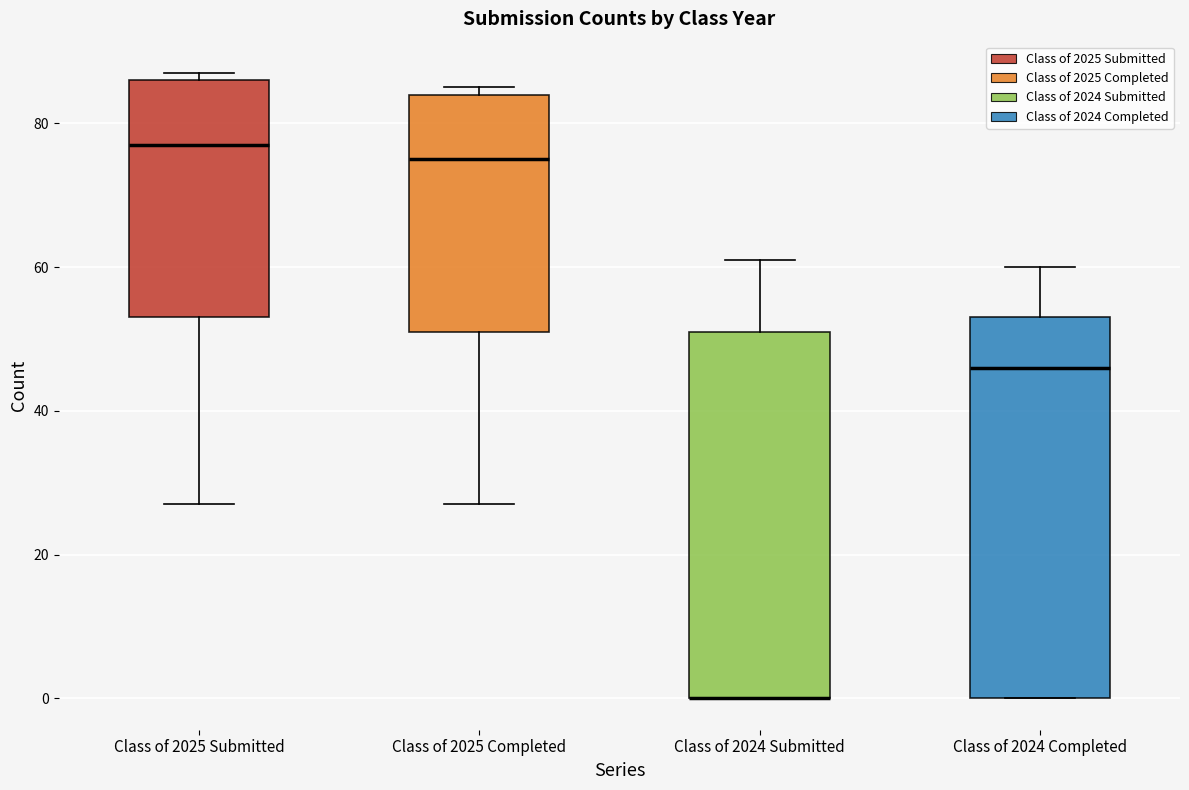

Reading left to right, transcribe this box plot: for each box, give where its median line is, the range the box spans, and where its two whiskers end, as read against the y-axis. The values are not printed on the chart, so give them approximately, as read against the axis.

Class of 2025 Submitted: median 78, box 54 to 86, whiskers 28 to 88
Class of 2025 Completed: median 76, box 52 to 84, whiskers 28 to 86
Class of 2024 Submitted: median 0 (drawn on the box's lower edge), box 0 to 52, whiskers 0 to 62
Class of 2024 Completed: median 46, box 0 to 54, whiskers 0 to 60